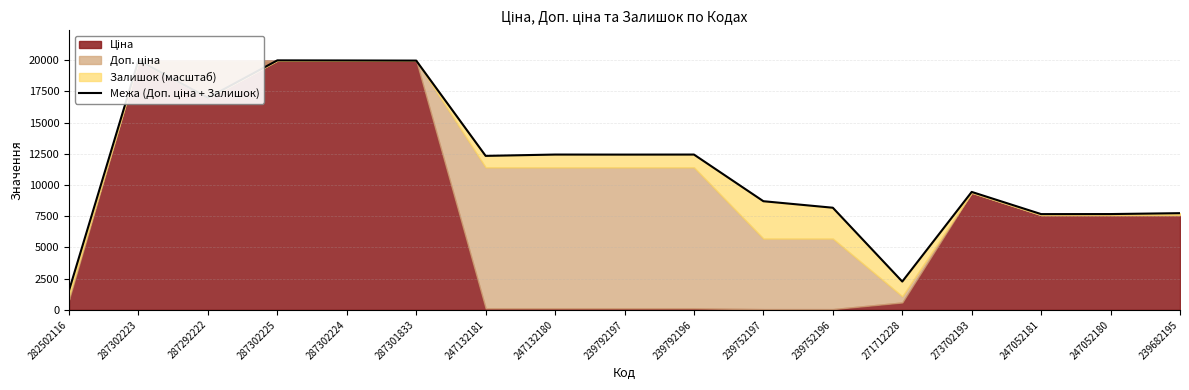

What is the sum of all values?

199754.5